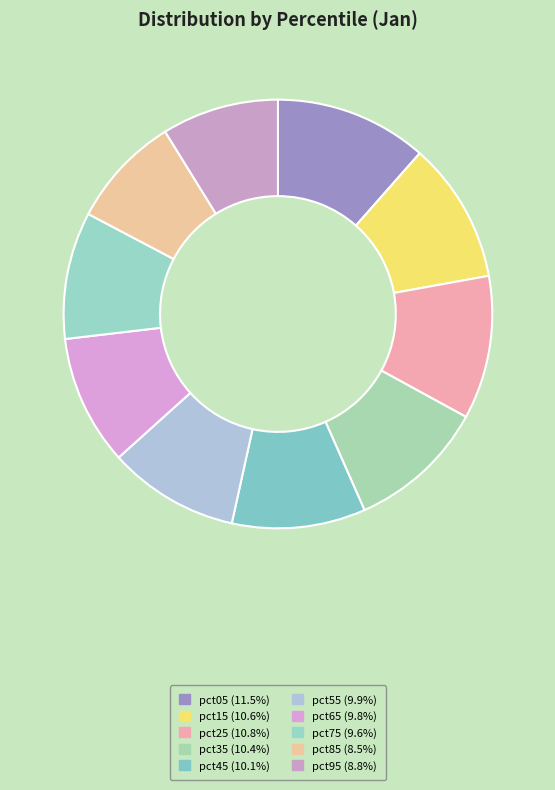

Count the number of slices in the pie.

10